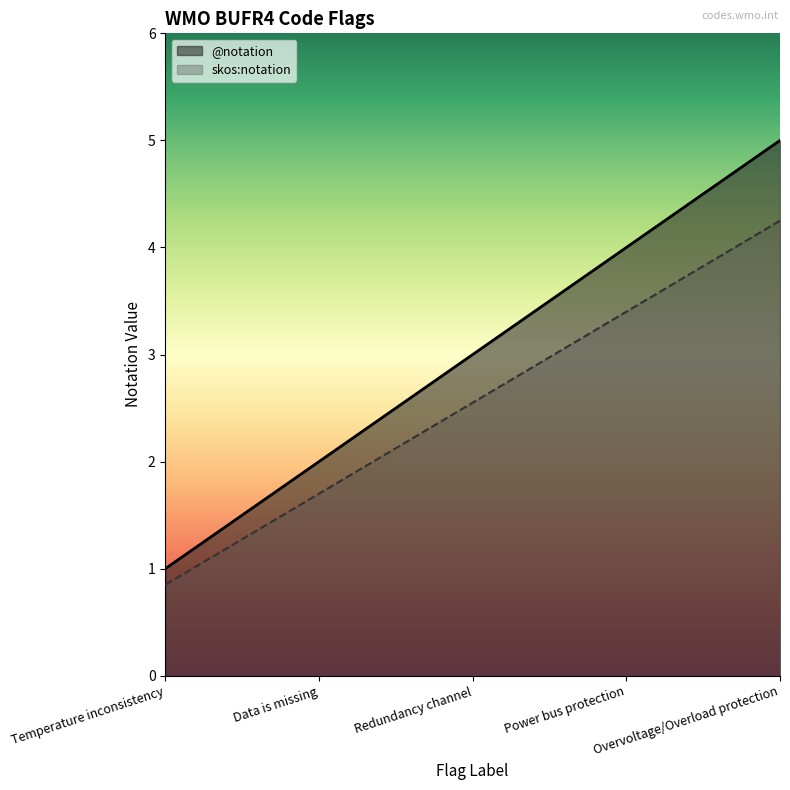

The value of skos:notation at Power bus protection is 1.8. True or false?

False